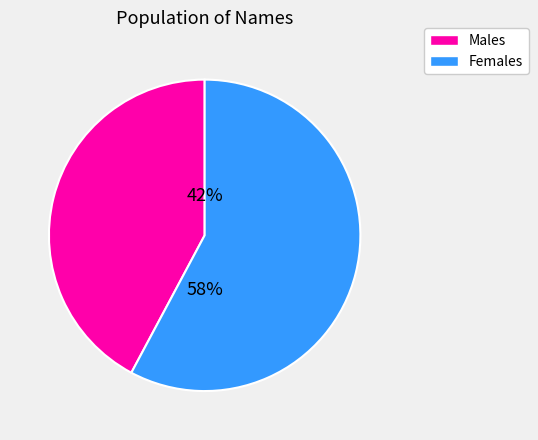

Is there a majority slice in this chart?

Yes